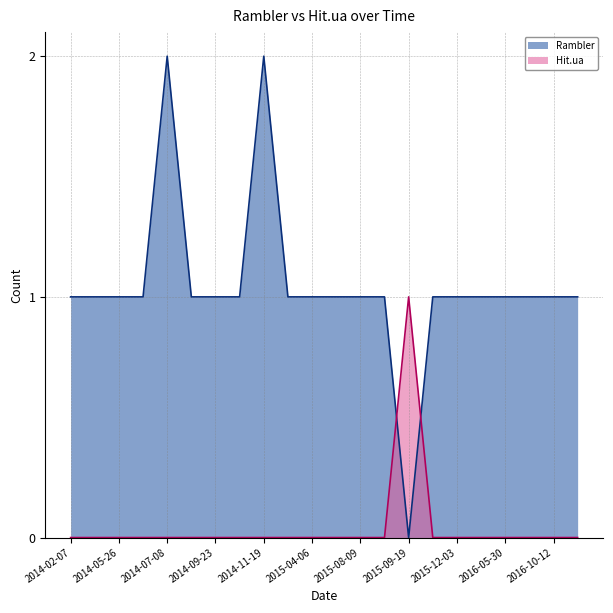

What is the label of the 13th point from the right?

2014-12-09